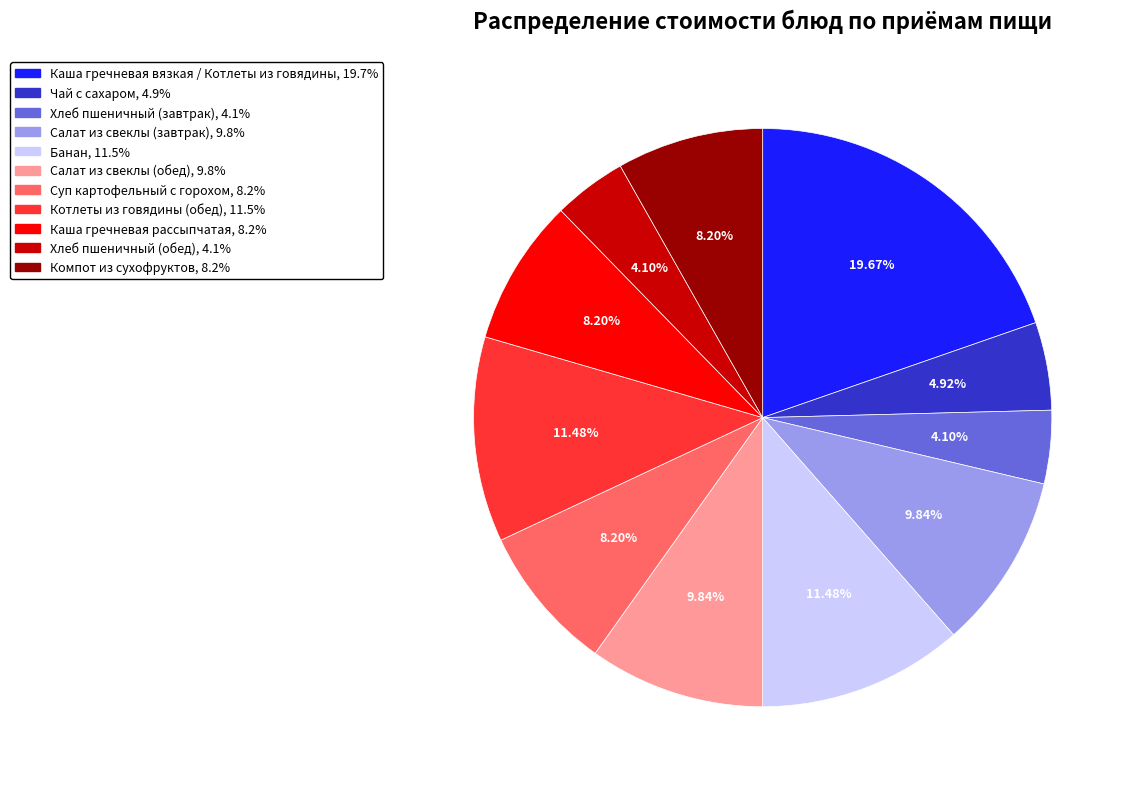

Combined, what portion of the pie is Котлеты из говядины (обед) and Каша гречневая рассыпчатая?

19.7%